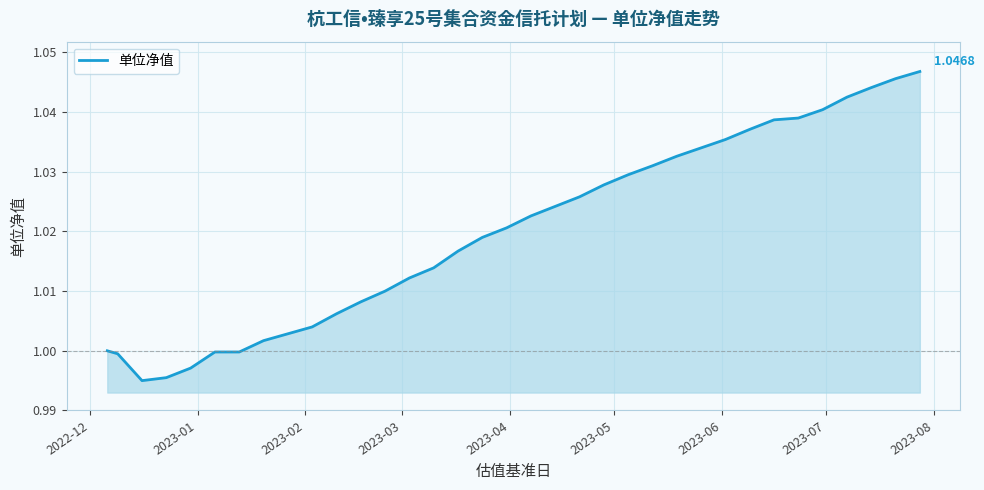

Does the chart display data point markers on the line(s)?

No